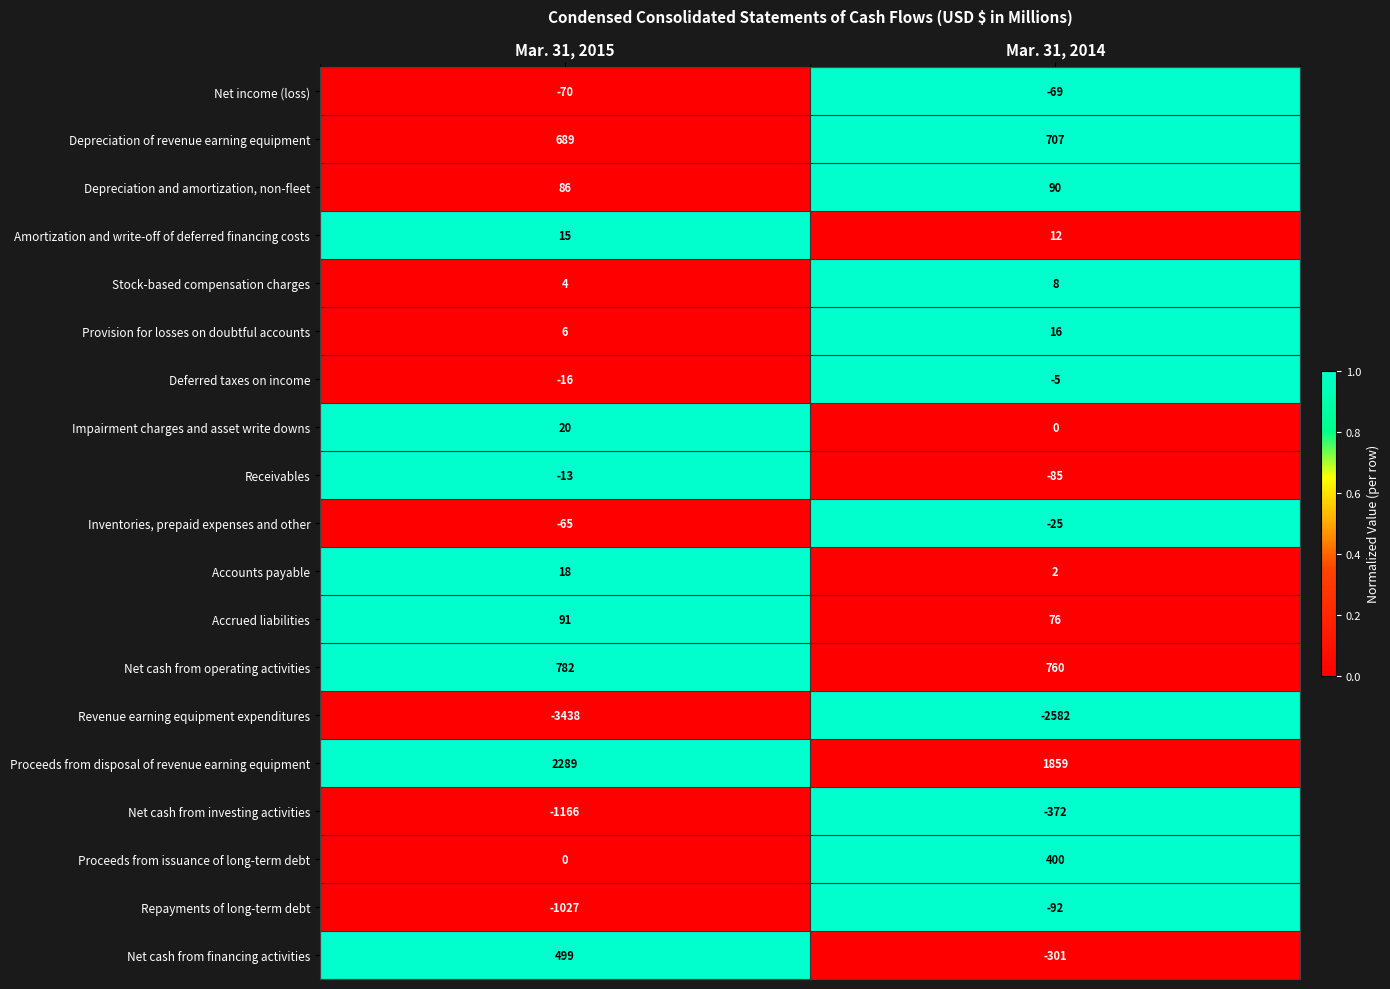

Rank the series at Mar. 31, 2014 from lowest to highest value.

Revenue earning equipment expenditures, Net cash from investing activities, Net cash from financing activities, Repayments of long-term debt, Receivables, Net income (loss), Inventories, prepaid expenses and other, Deferred taxes on income, Impairment charges and asset write downs, Accounts payable, Stock-based compensation charges, Amortization and write-off of deferred financing costs, Provision for losses on doubtful accounts, Accrued liabilities, Depreciation and amortization, non-fleet, Proceeds from issuance of long-term debt, Depreciation of revenue earning equipment, Net cash from operating activities, Proceeds from disposal of revenue earning equipment